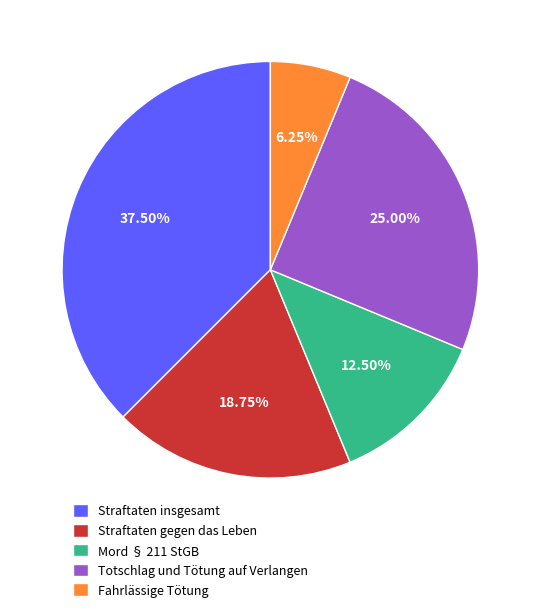

Which category has the smallest portion of the pie?

Fahrlässige Tötung